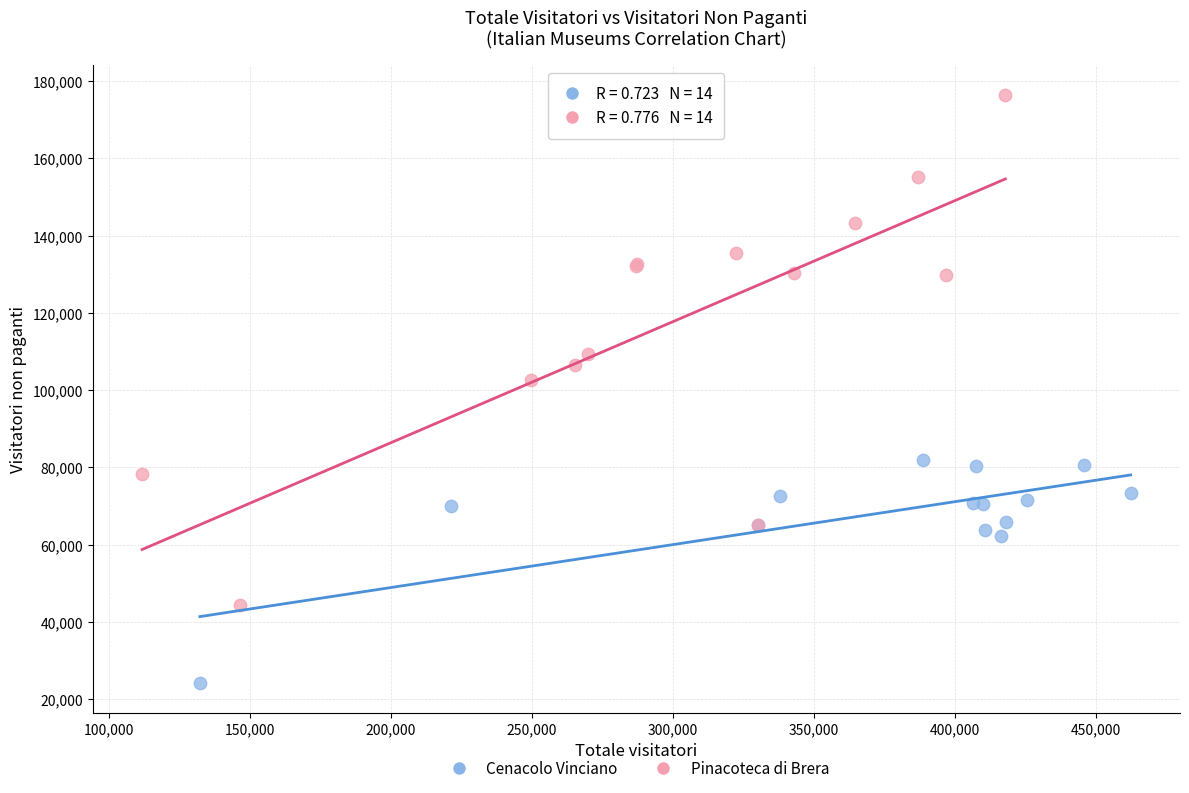

Which series contains the lowest Y value?

Cenacolo Vinciano